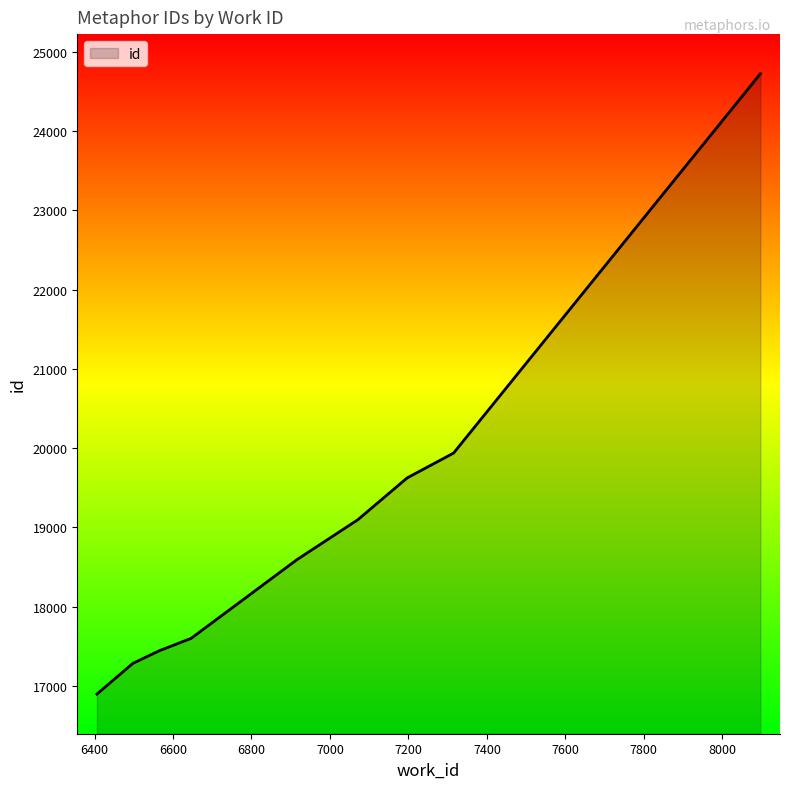

Count the number of values greater than 19096.

4